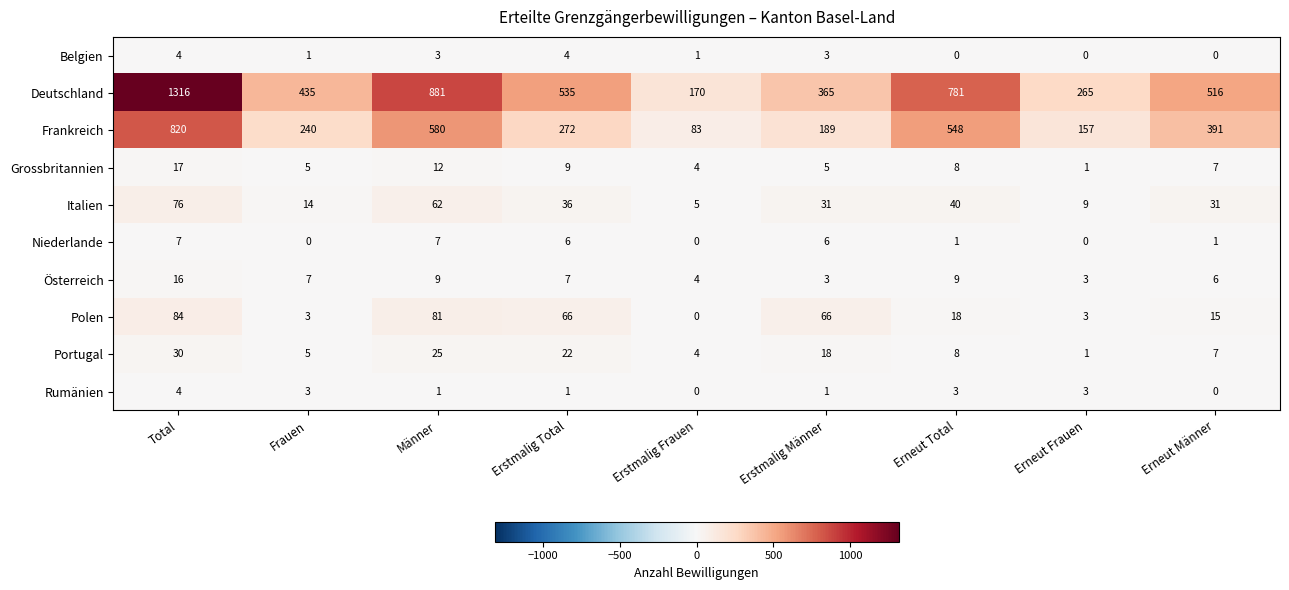

Where does the Polen series first go above 18?

Total